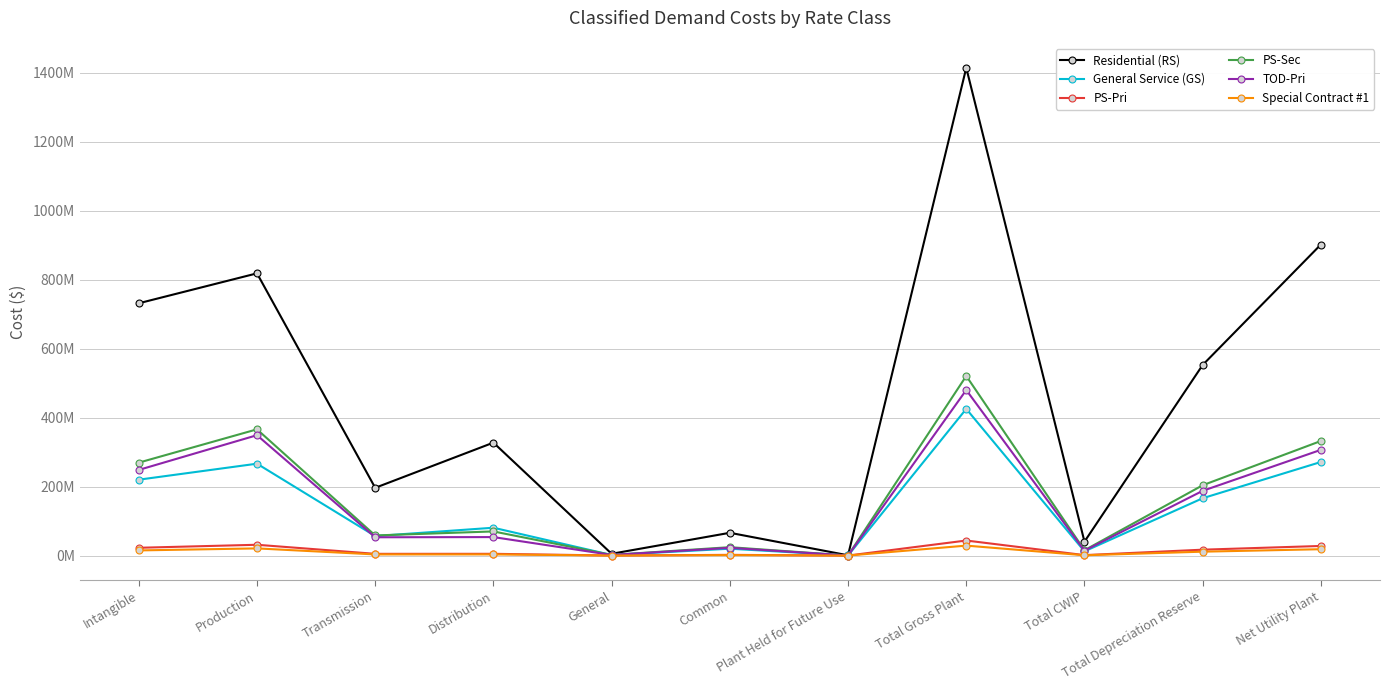

Does the chart have visible grid lines?

Yes